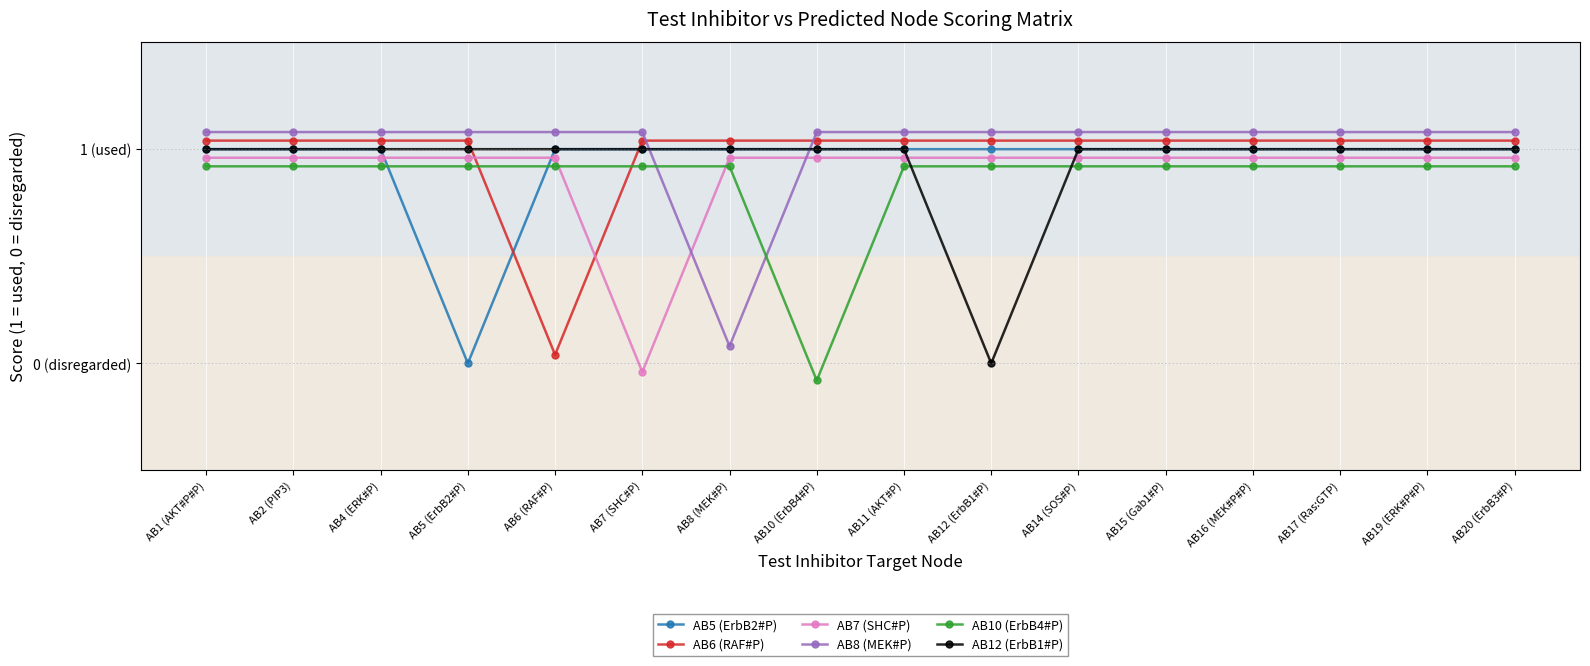

What is the label of the 4th point from the right?

AB16 (MEK#P#P)